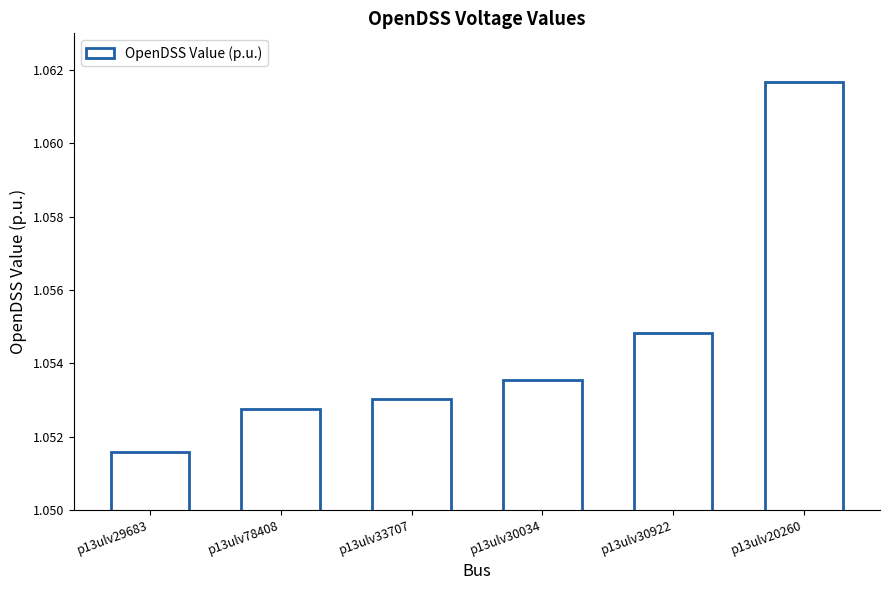

How many values are between 1 and 2?

6